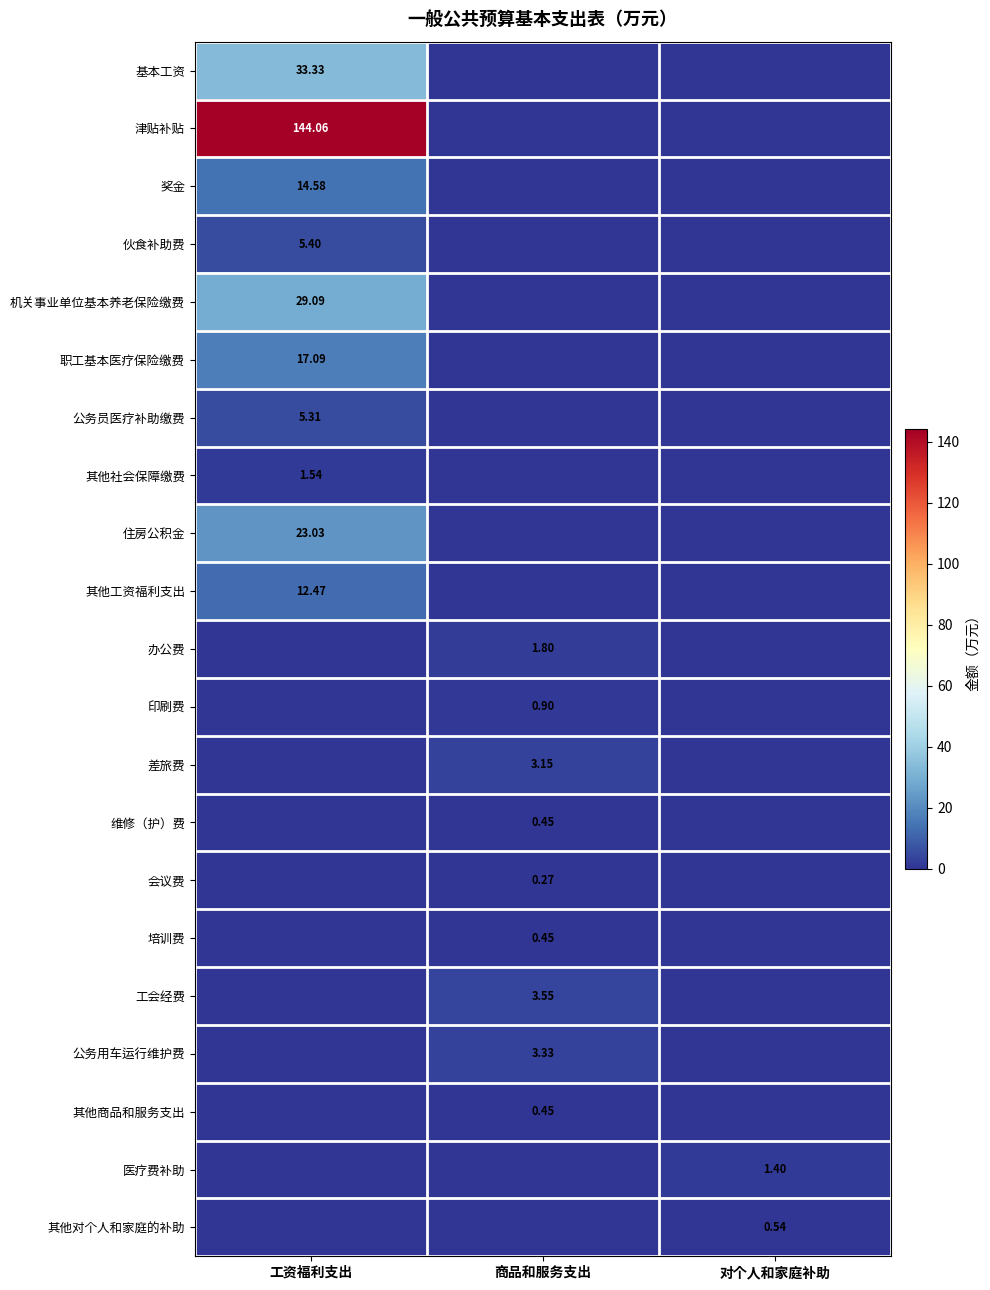

At which category does the chart reach its peak across all series?

工资福利支出